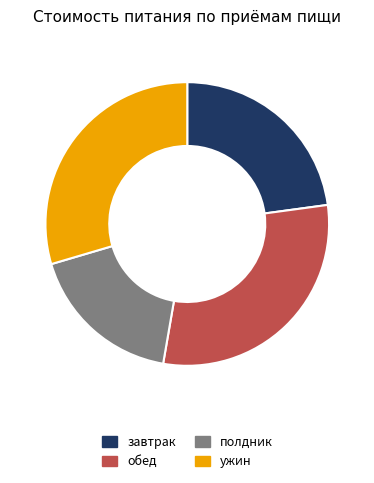

Do обед and ужин together represent more than half of the pie?

Yes